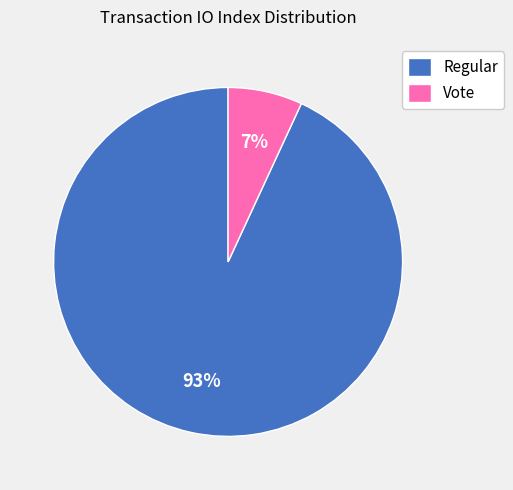

Is it true that Regular is 85% of the pie?

False